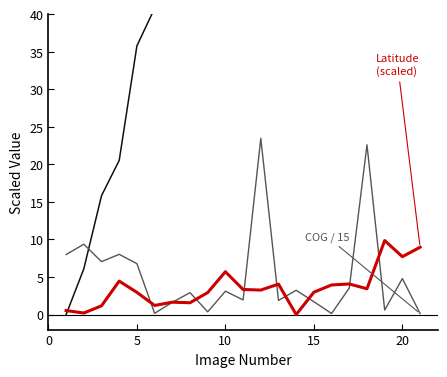

What is the difference between the maximum and minimum values in the COG / 15 series?

23.3